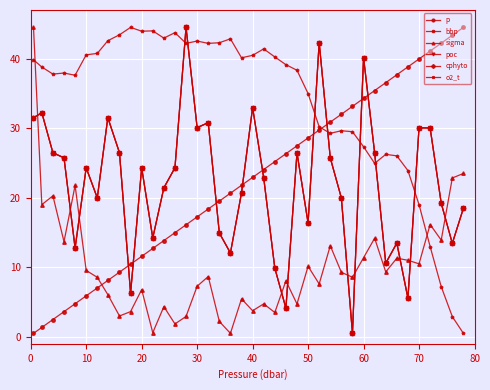

True or false: p and cphyto intersect in this chart.

True